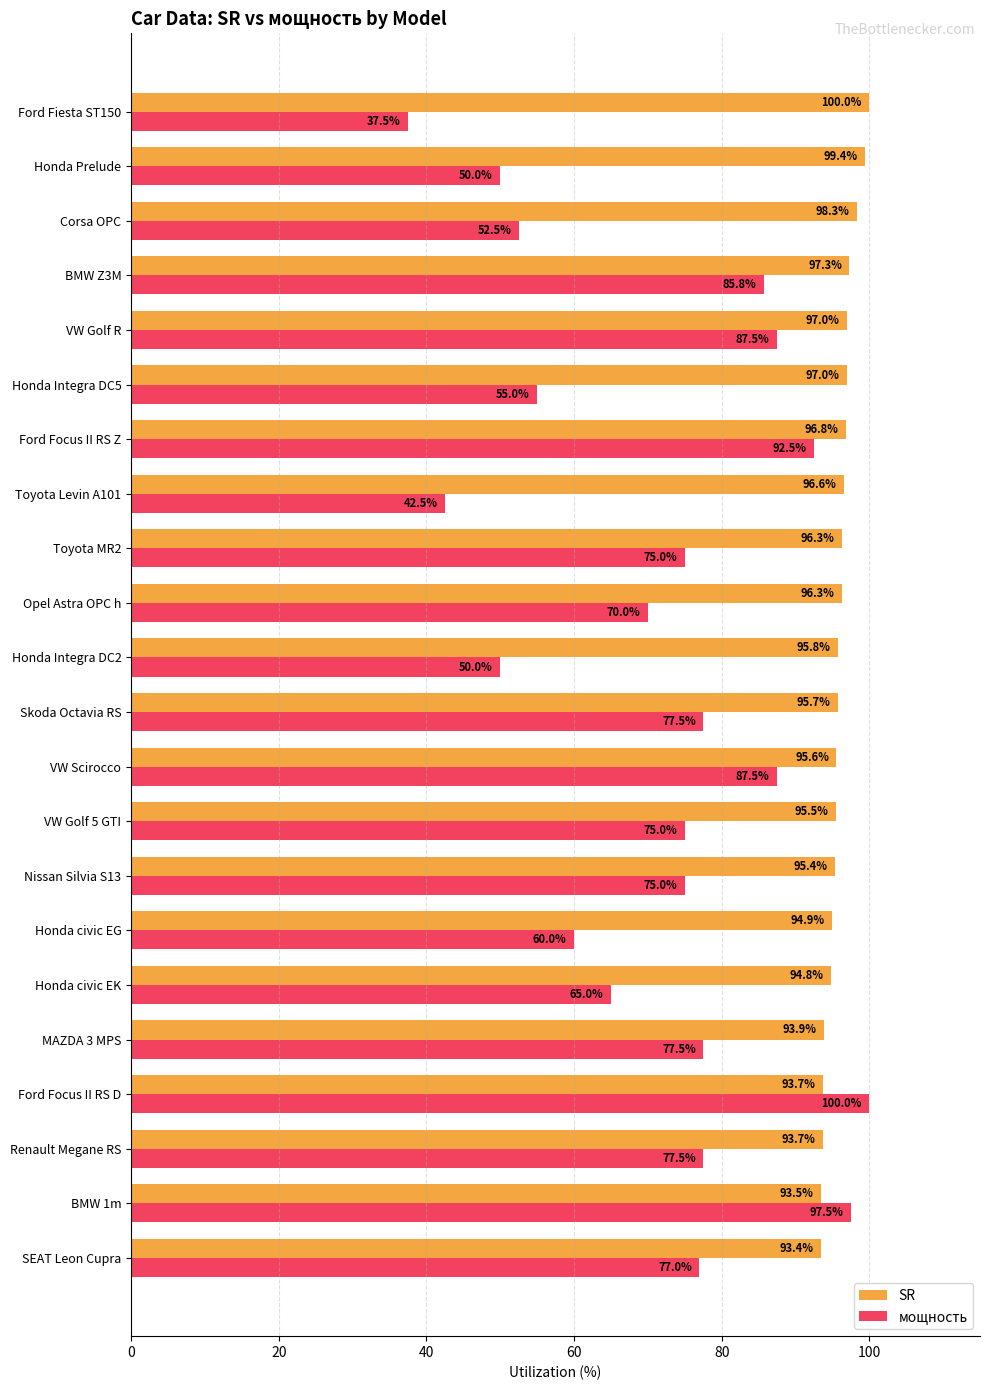

Which label corresponds to the smallest value in the chart?

Ford Fiesta ST150